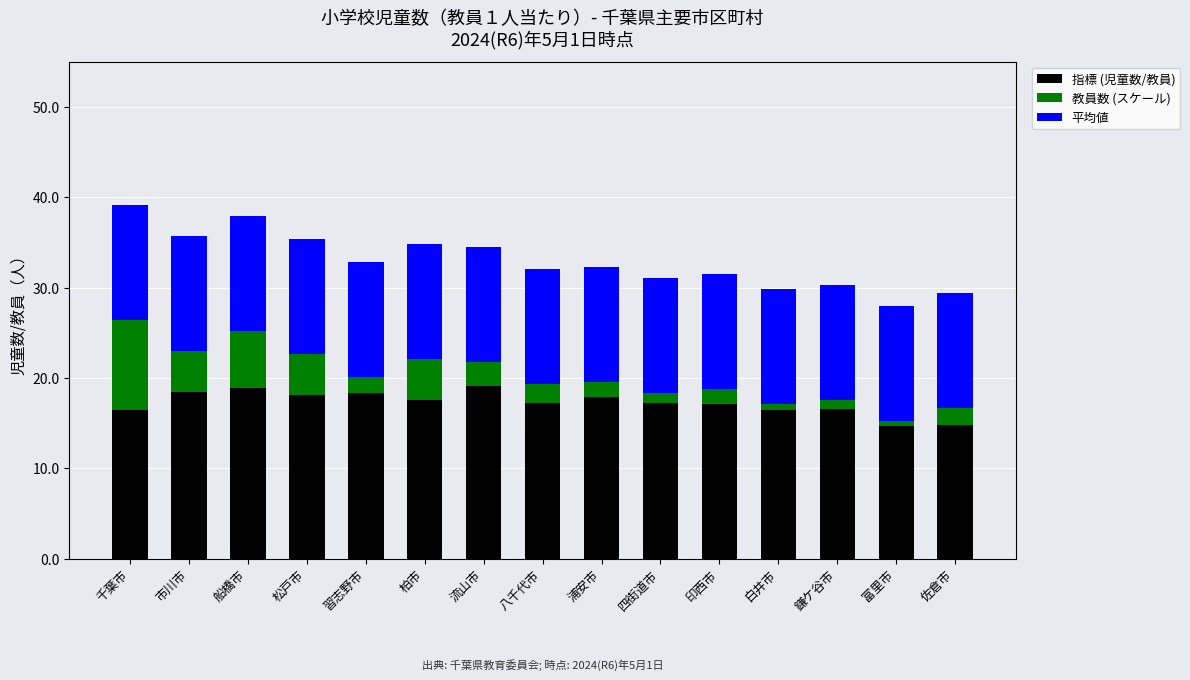

What is the average value of the 指標 (児童数/教員) series?

17.2